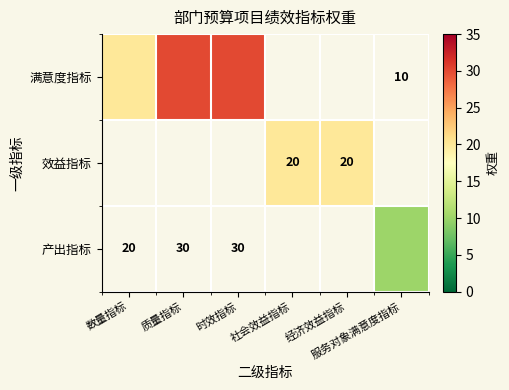

Which category has the highest value across all series?

质量指标